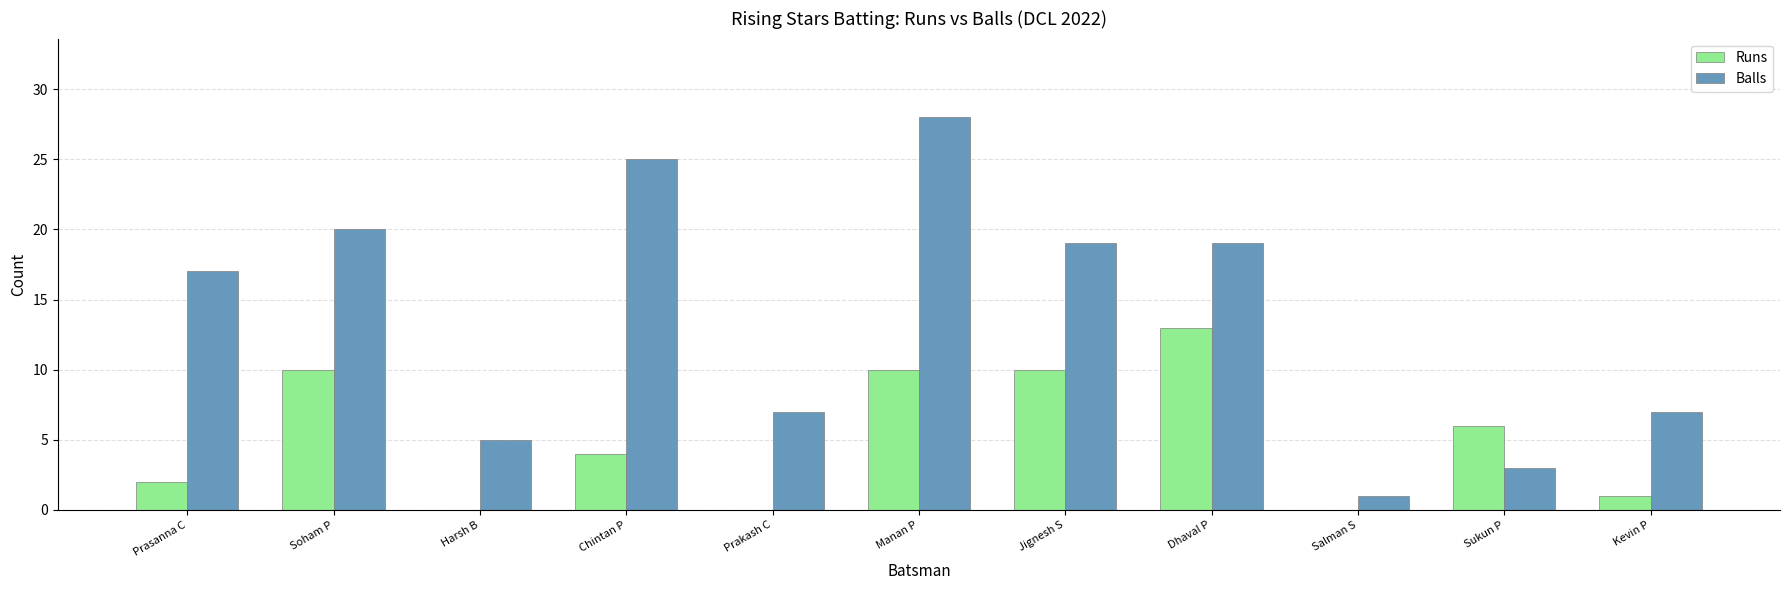

The Runs series shows 17 at Manan P. True or false?

False